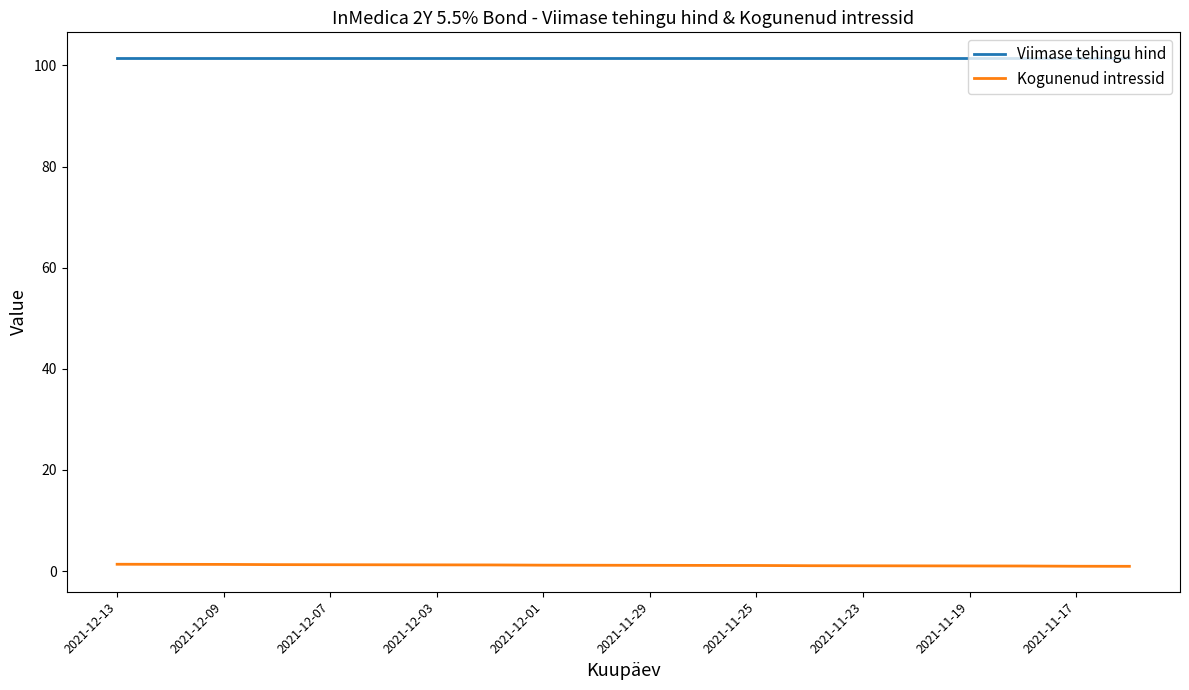

List the series in order of their overall mean, lowest first.

Kogunenud intressid, Viimase tehingu hind